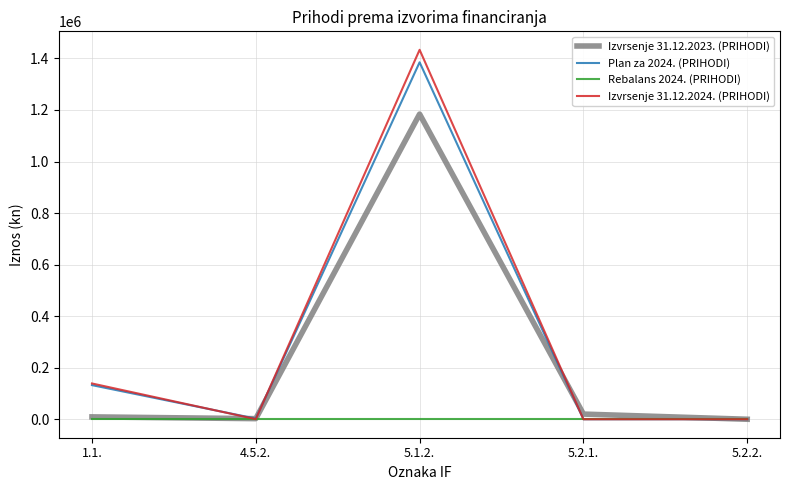

Is it true that Izvrsenje 31.12.2023. (PRIHODI) equals 718505.9 at 5.2.2.?

False